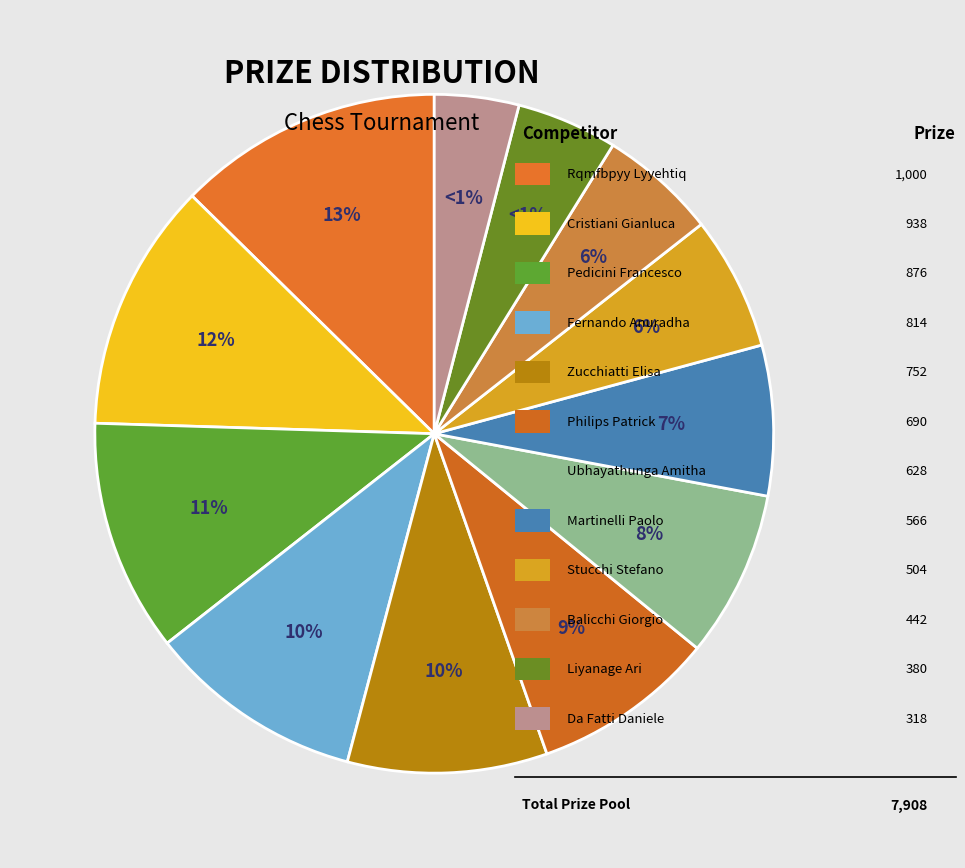

To the nearest percent, what is the difference between the Pedicini Francesco and Ubhayathunga Amitha slice percentages?

3%